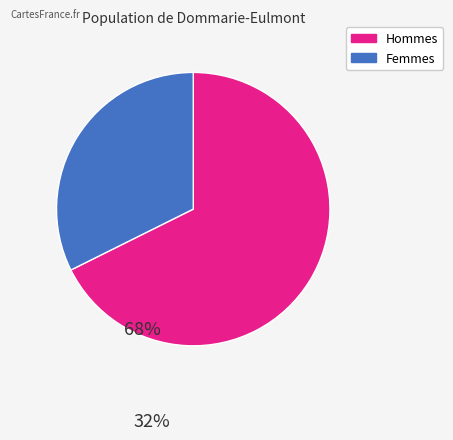

Does any single category account for the majority?

Yes